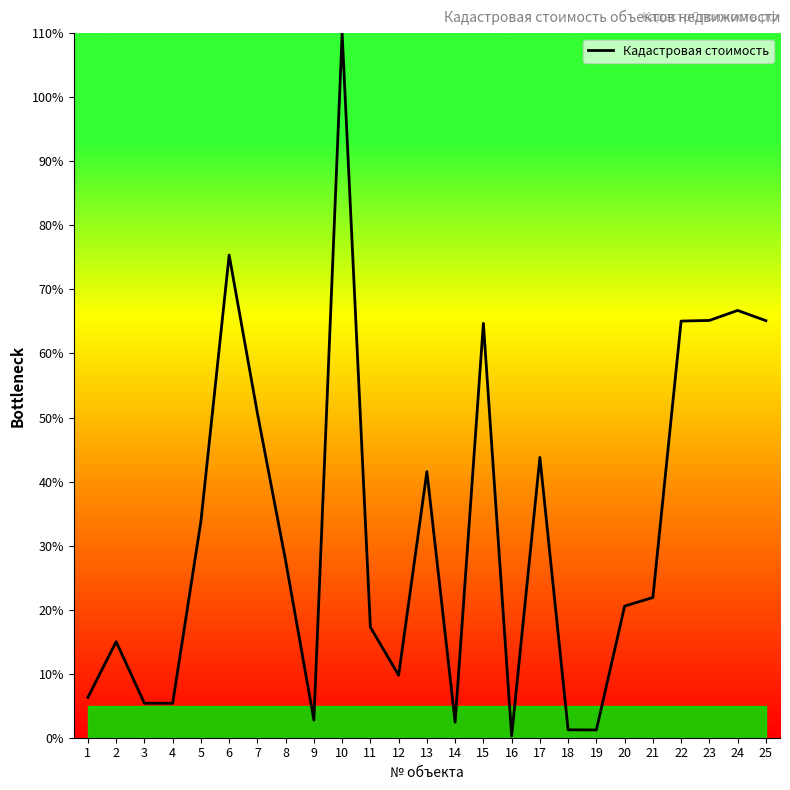

At which category does the data reach its first local valley?

9